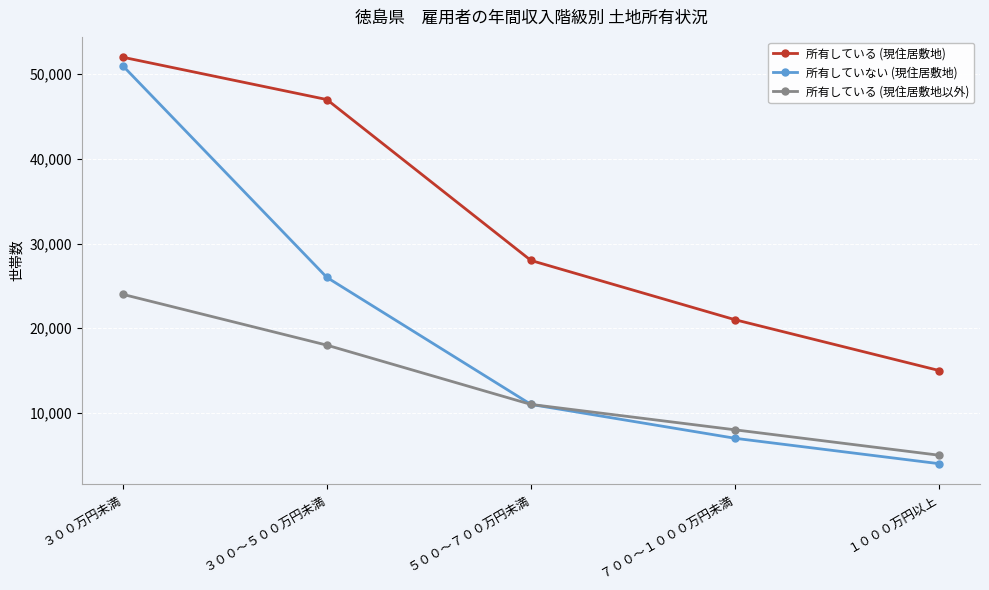

How many distinct data groups are displayed?

3